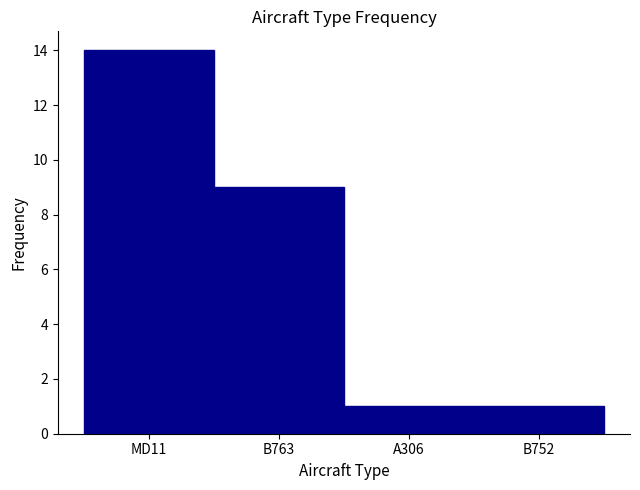

Reading left to right, transcribe all the data shown in this chart.

14	9	1	1